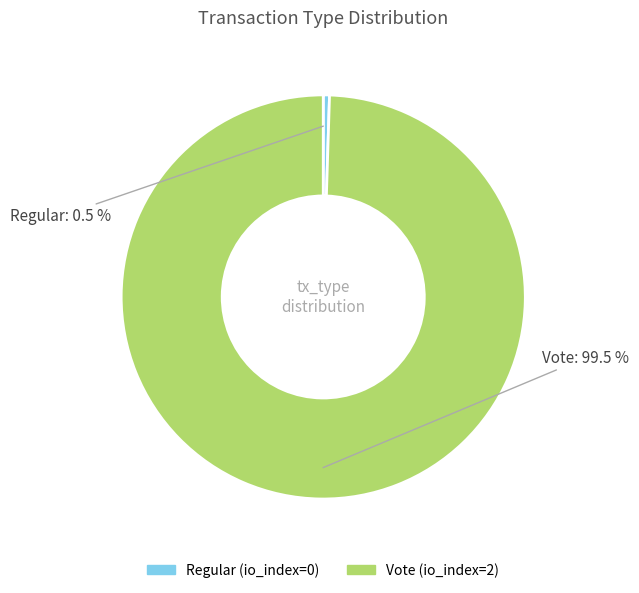

True or false: Vote accounts for 91% of the total.

False